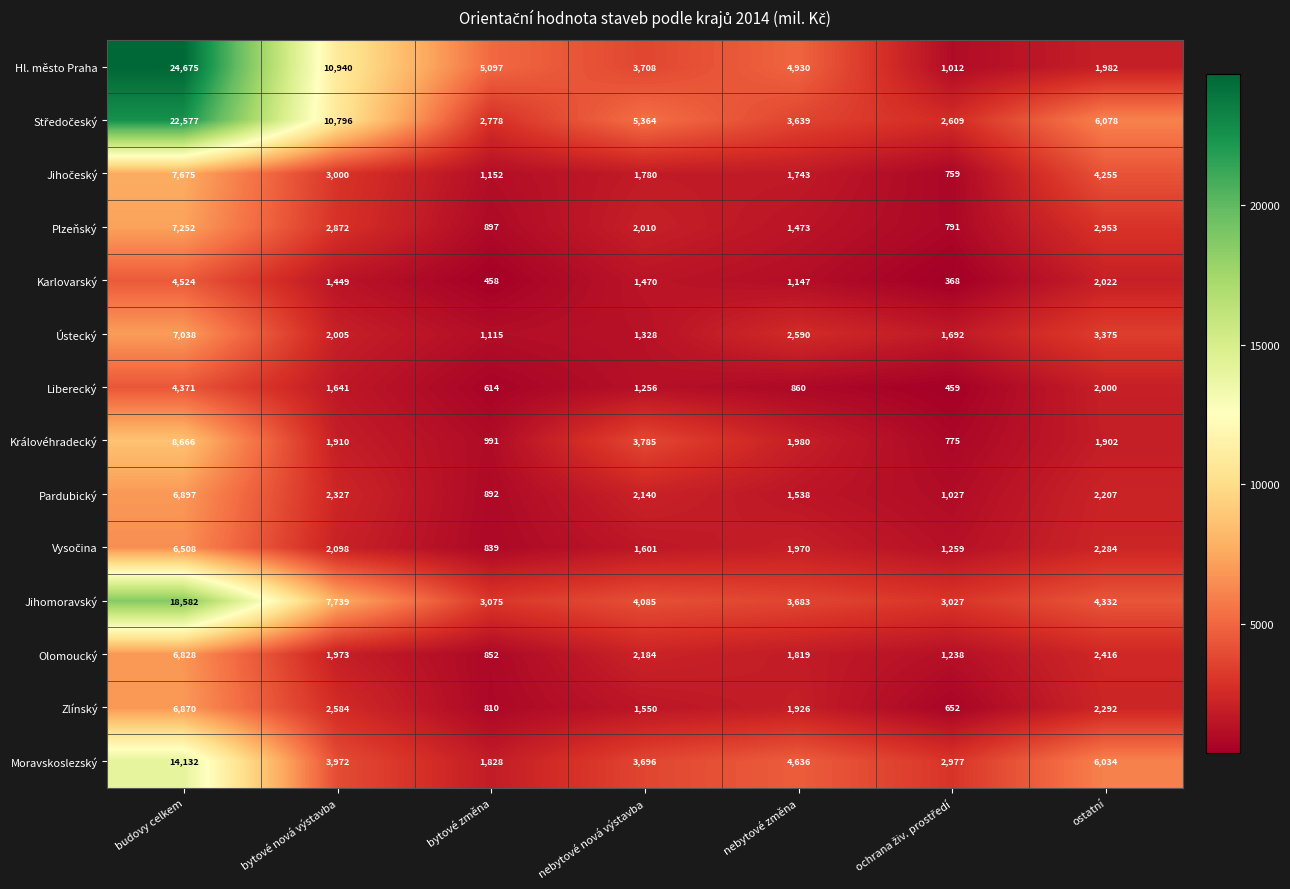

How many categories are shown in the chart?

7